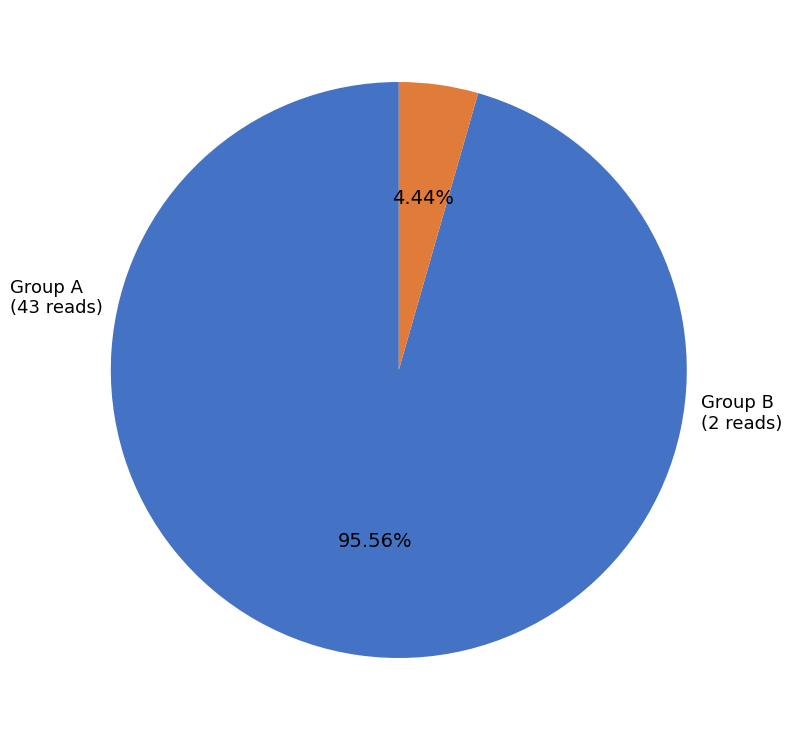

Is there any slice that represents more than half of the pie?

Yes